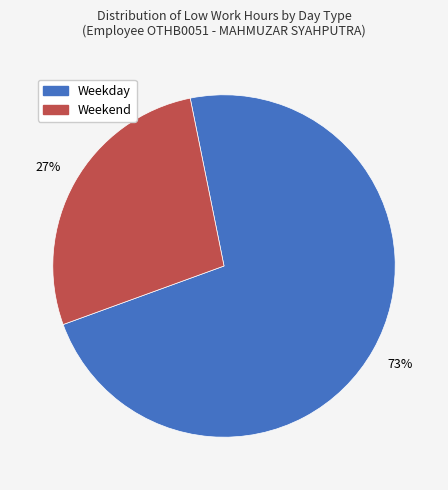

Is there any slice that represents more than half of the pie?

Yes